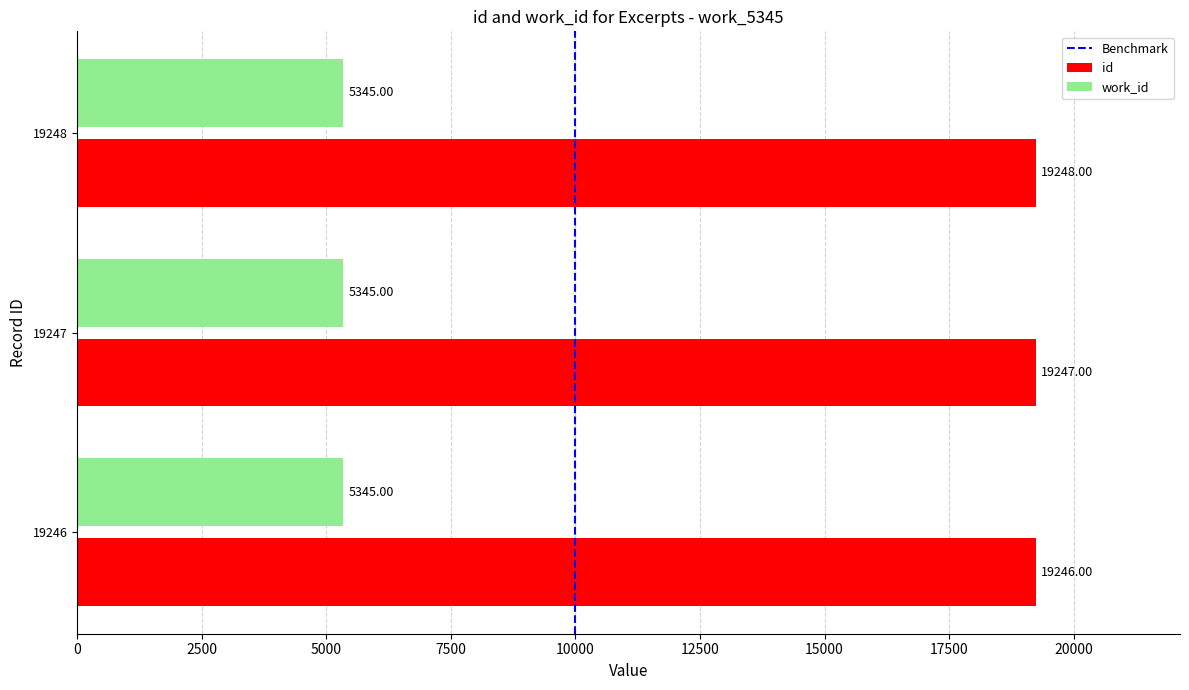

How many categories are shown in the chart?

3